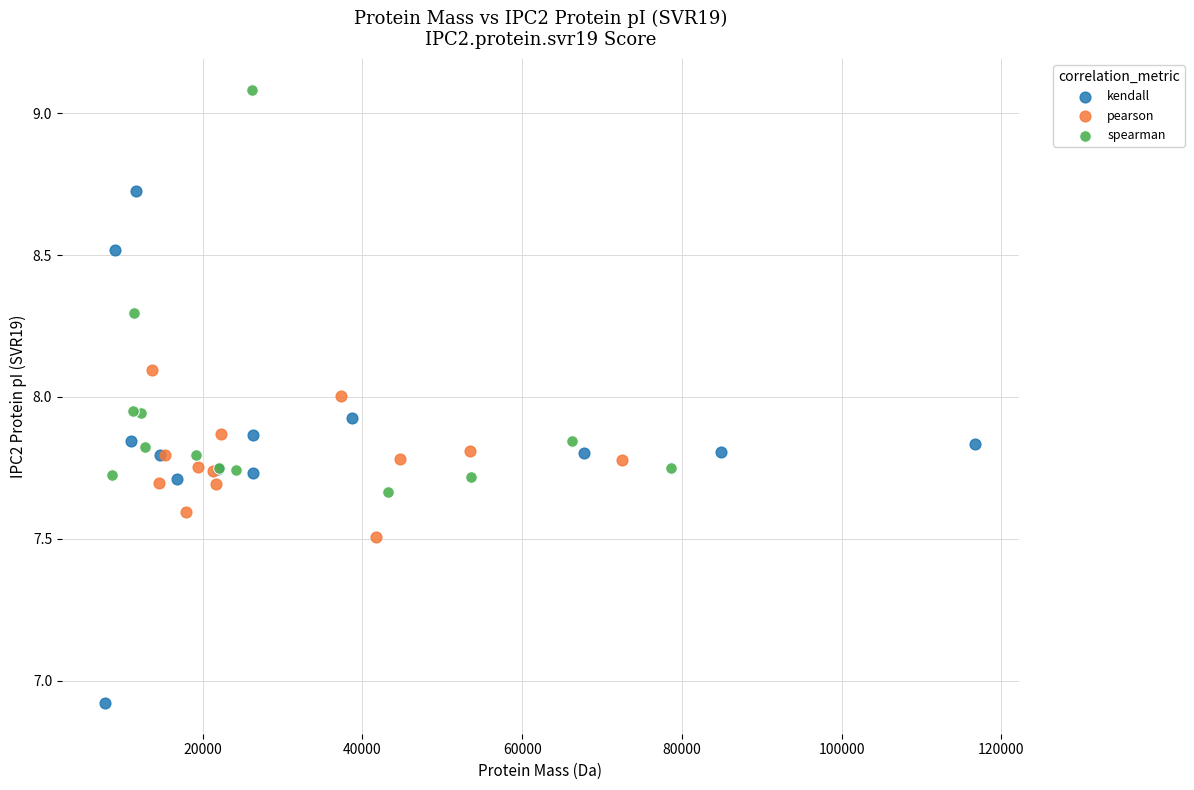

Which series reaches the minimum Y coordinate?

kendall